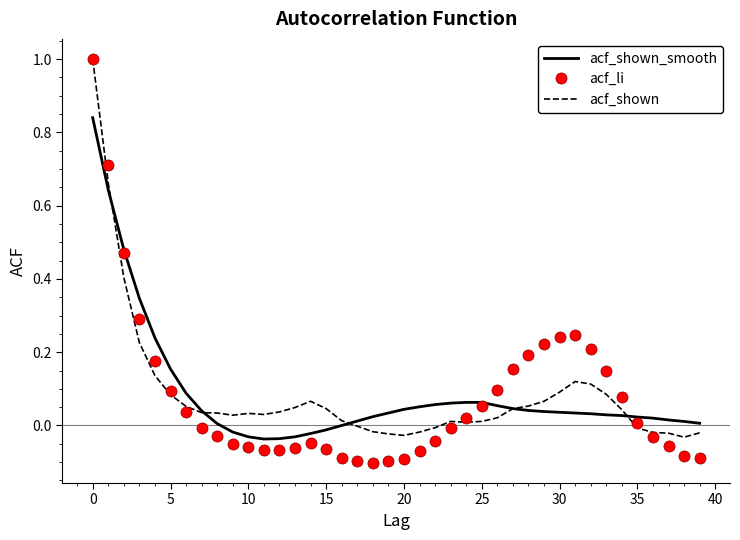

What is the maximum value shown in the chart?

1.0